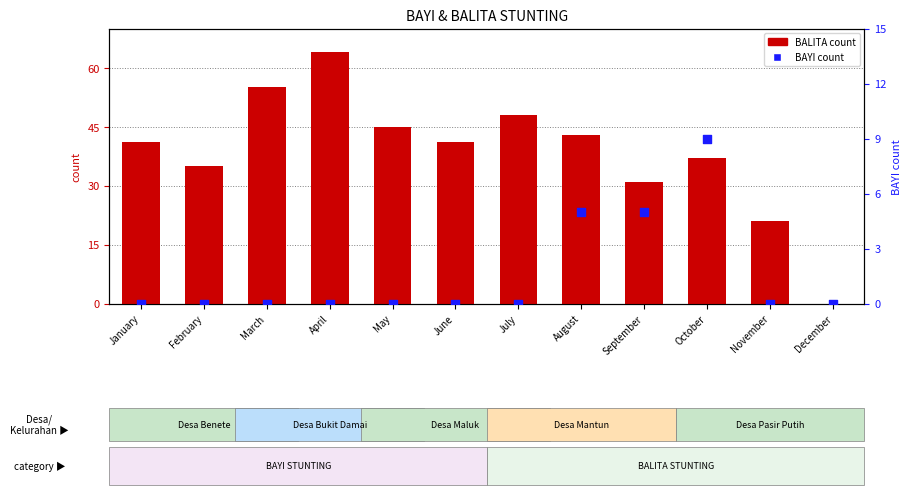

Which series reaches the maximum Y coordinate?

BALITA count